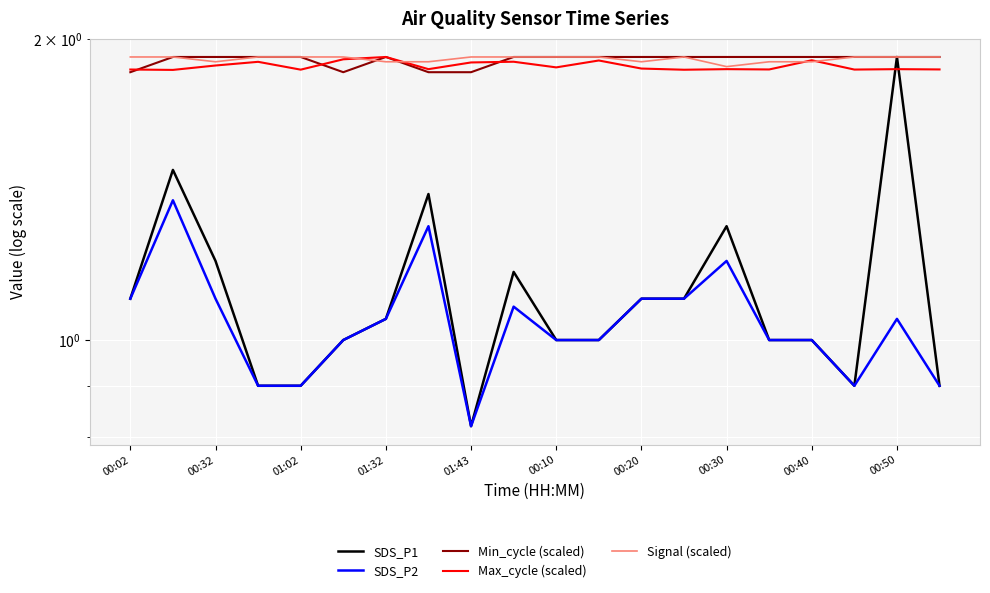

Count the Max_cycle (scaled) values in the range 1 to 2.

20